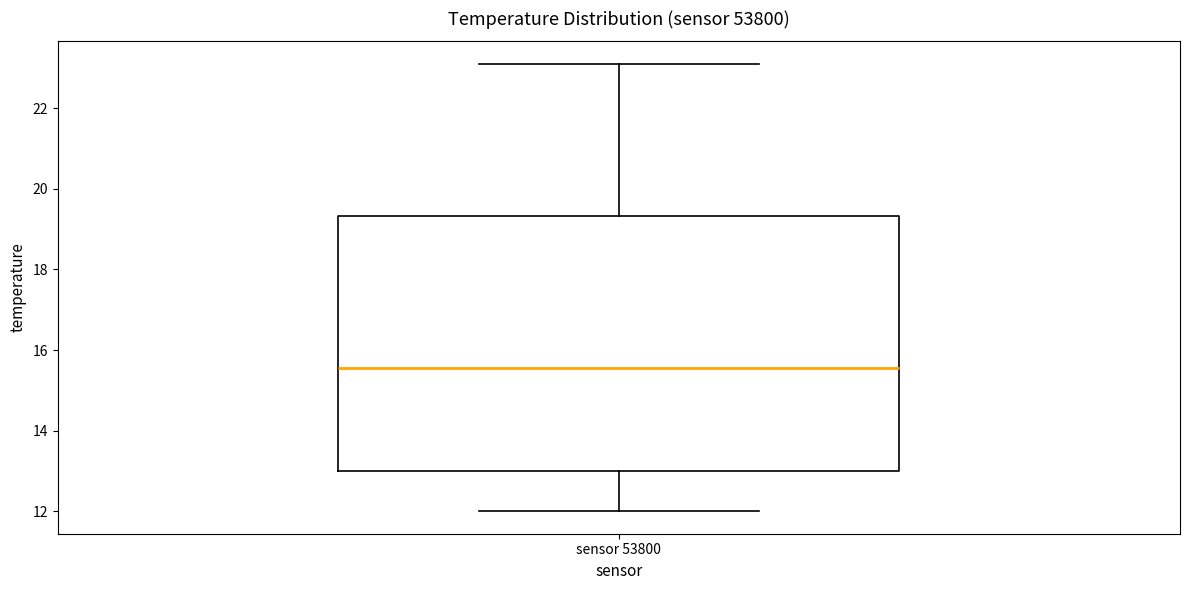

Where does the lower whisker of the box for sensor 53800 end on the y-axis? The values are not printed on the chart, so give them approximately, as read against the axis.

12.0